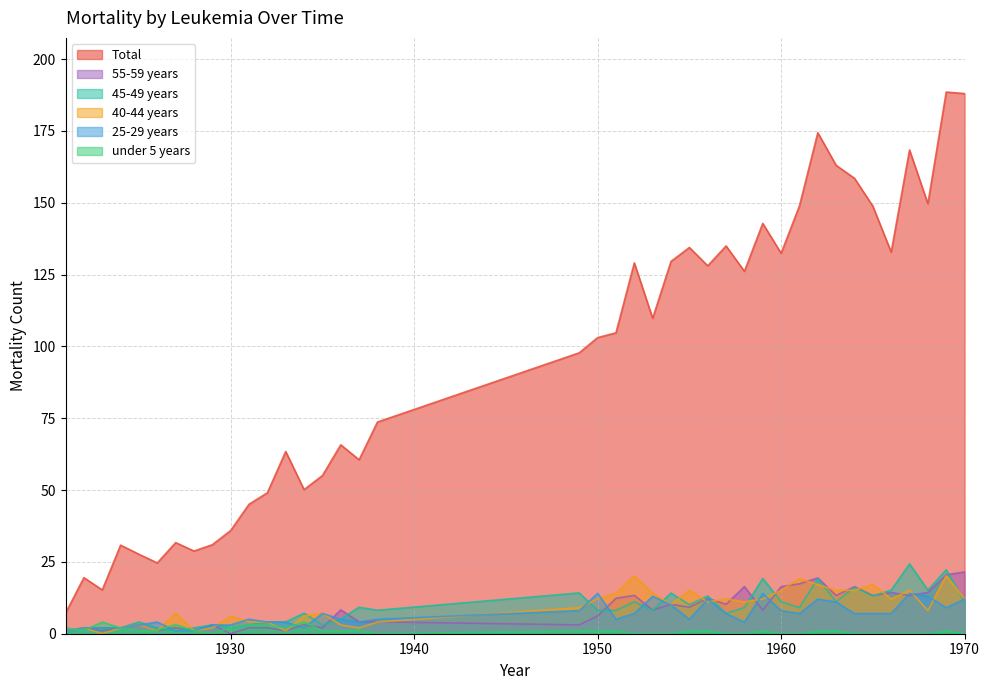

Rank the categories by 25-29 years value from lowest to highest.

1921, 1927, 1928, 1934, 1922, 1923, 1924, 1930, 1929, 1925, 1958, 1937, 1933, 1932, 1926, 1955, 1951, 1938, 1936, 1931, 1961, 1957, 1964, 1965, 1966, 1952, 1935, 1960, 1949, 1969, 1954, 1963, 1962, 1956, 1970, 1953, 1968, 1959, 1950, 1967